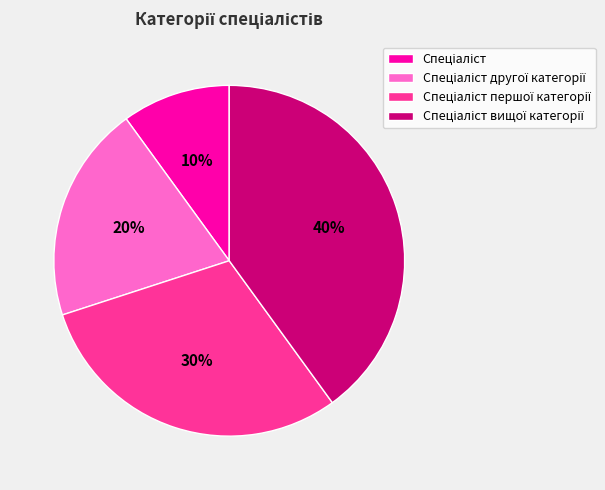

Is there a majority slice in this chart?

No